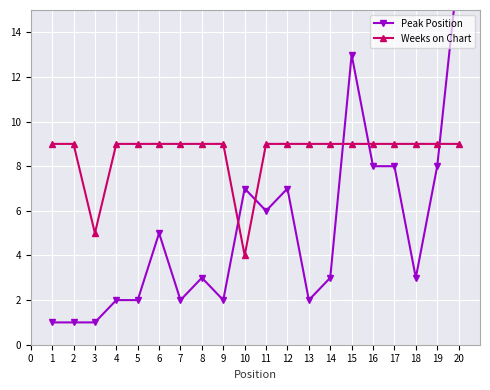

How many series are shown in this chart?

2